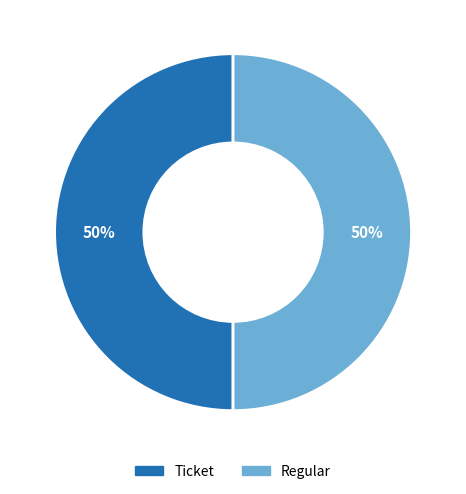

To the nearest percent, what is the difference between the largest and smallest slice percentages?

0%